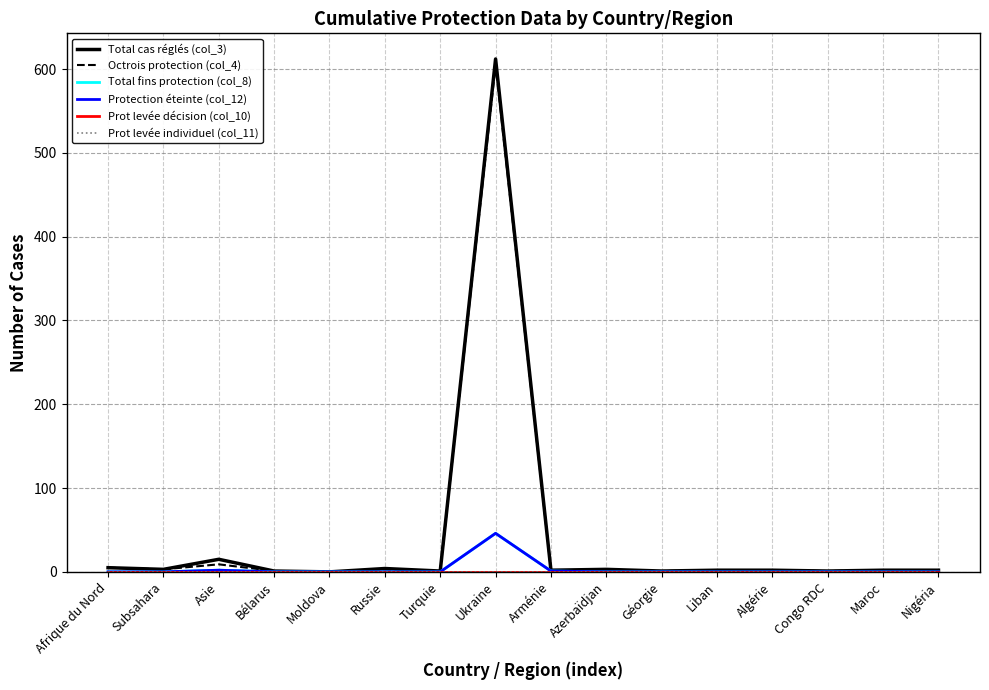

Is this an area chart (filled region under the line)?

No